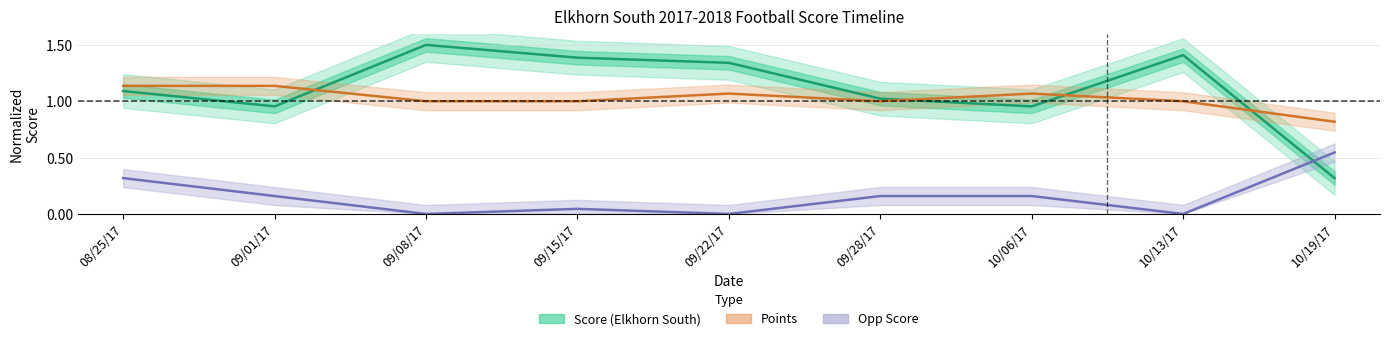

Where does the points series first go above 1?

08/25/17